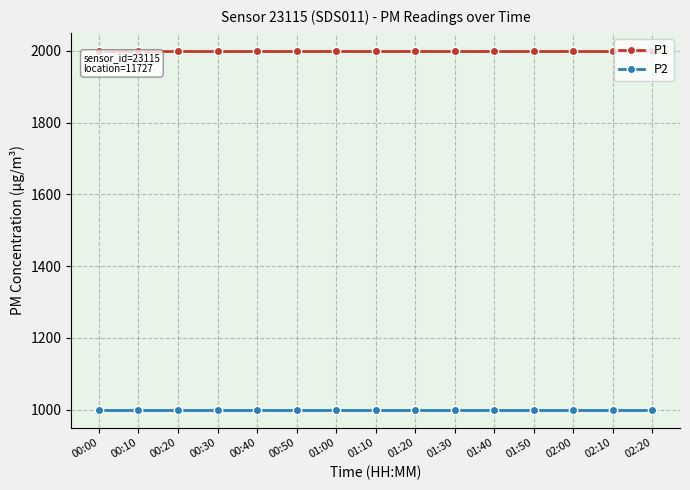

What is the value of the P2 point at the 6th from the left?

999.9